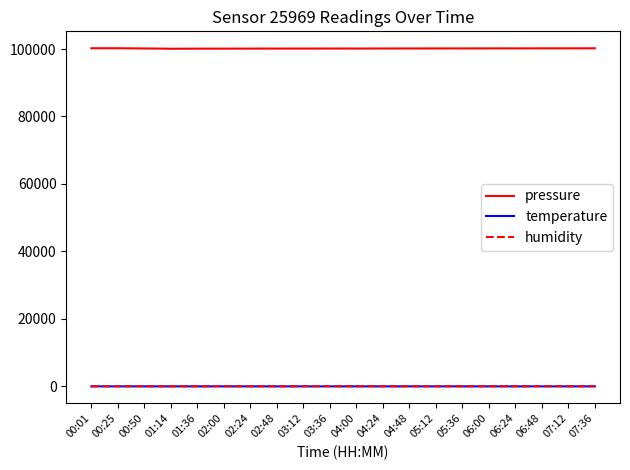

What is the approximate value of temperature at 03:36?

25.5